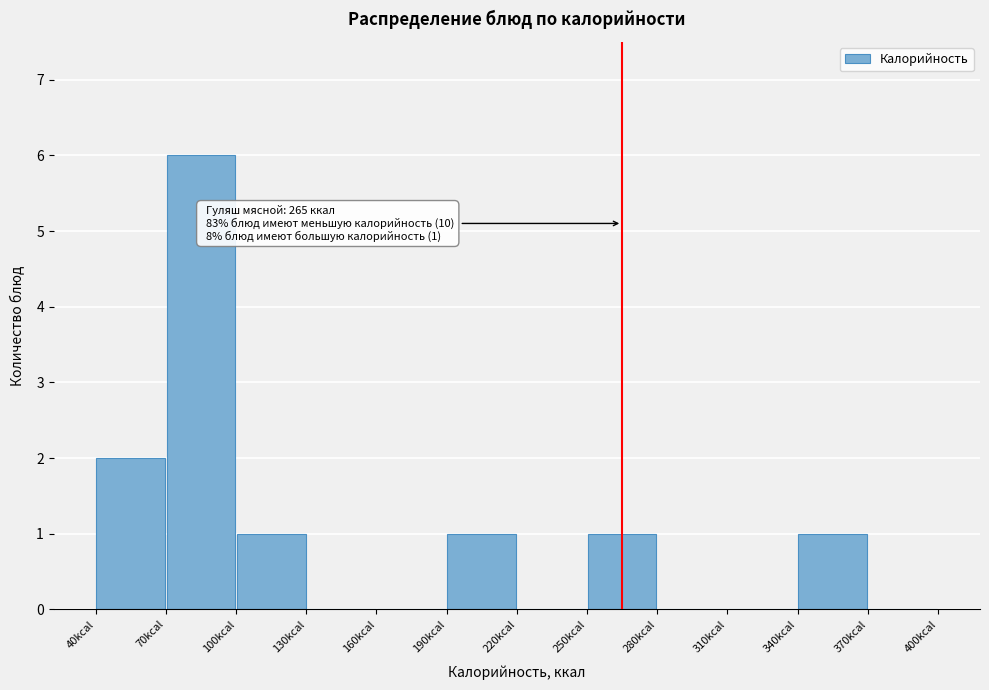

Which range on the x-axis has the tallest bar?

70 to 100